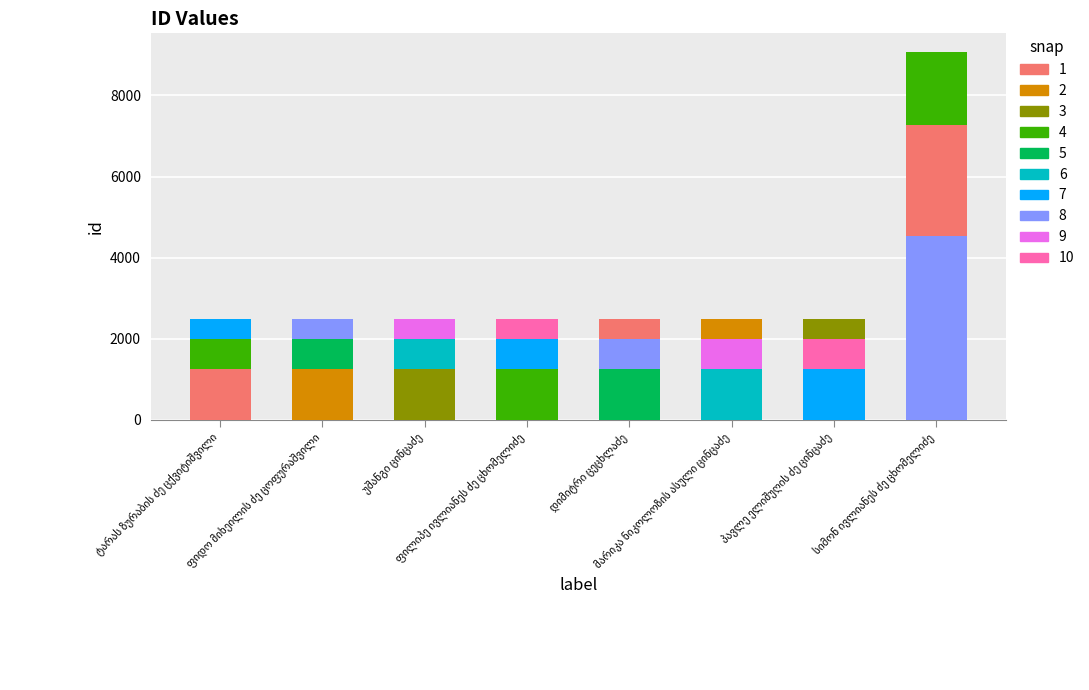

List the labels in order of value, smallest first.

ტარას ზურაბის ძე ცქვიტიშვილი, ფიდო მიხეილის ძე ცოფურაშვილი, უშანგი ცინცაძე, ფილიპე ივლიანეს ძე ცხომელიძე, დიმიტრი ცეცხლაძე, მარიკა ნიკოლოზის ასული ცინცაძე, პავლე ელიშუღის ძე ცინცაძე, სიმონ ივლიანეს ძე ცხომელიძე